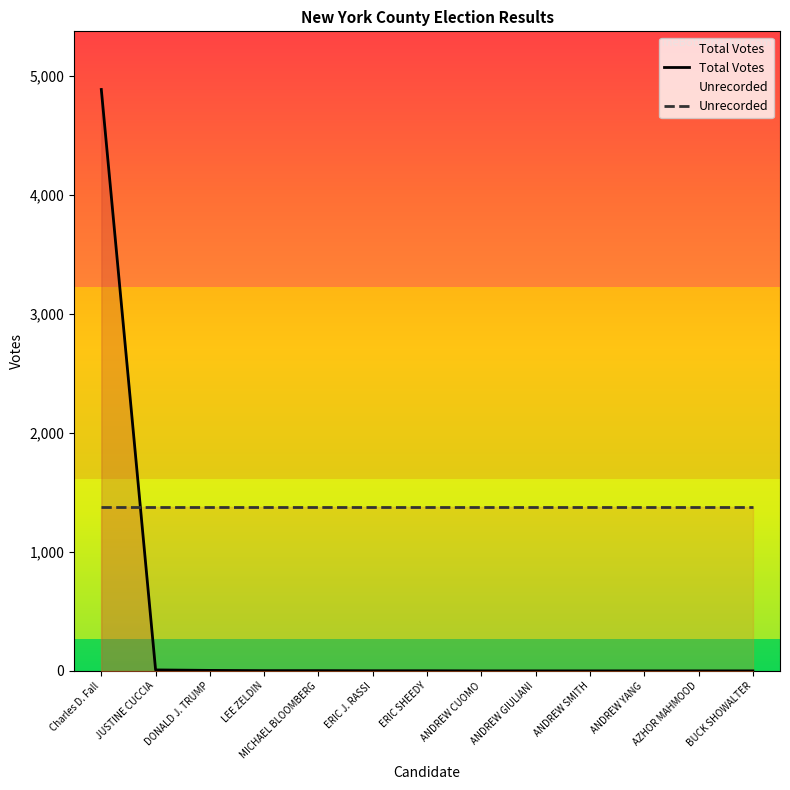

What is the minimum value shown in the chart?

1